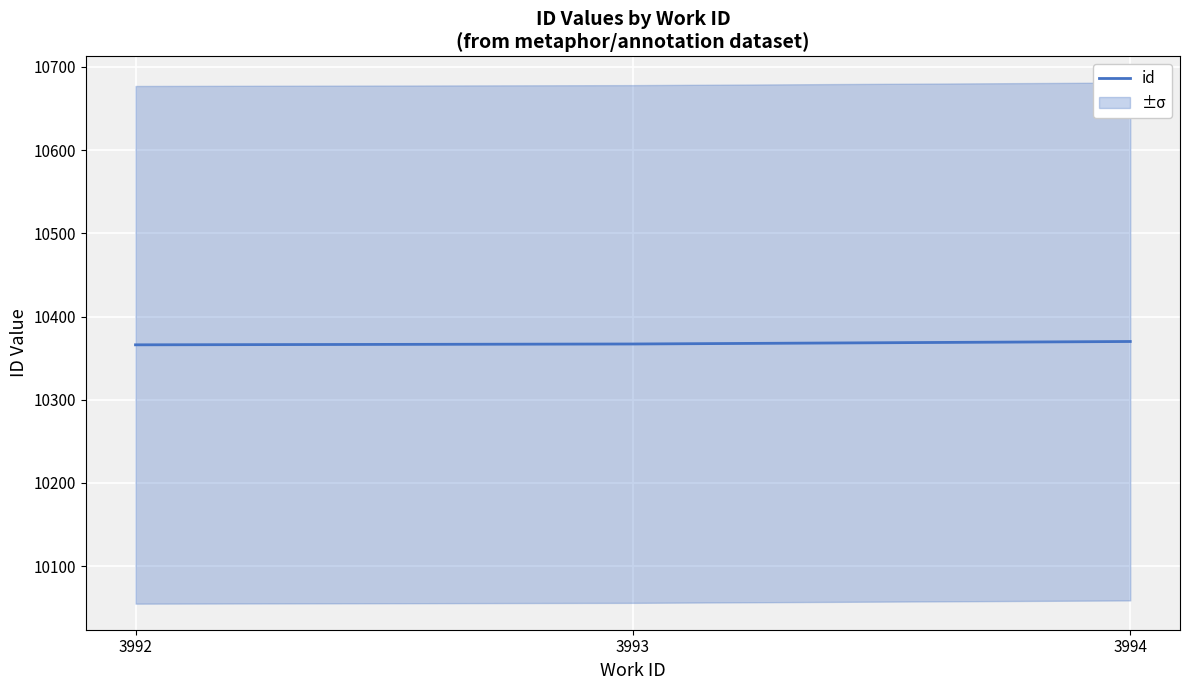

Is it true that the value at 3993 is 4040?

False